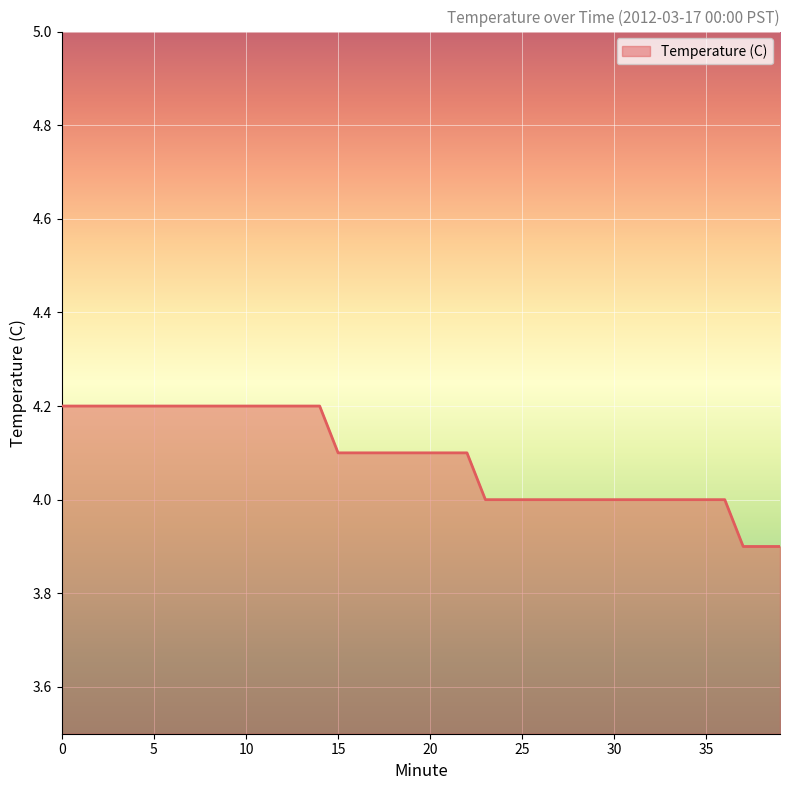

What is the greatest value displayed?

4.2